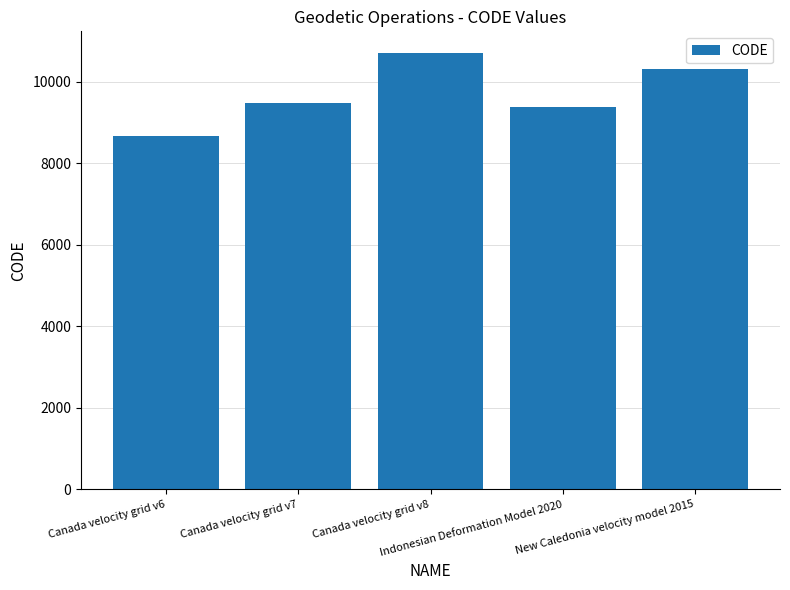

Which has a higher value, Indonesian Deformation Model 2020 or Canada velocity grid v7?

Canada velocity grid v7